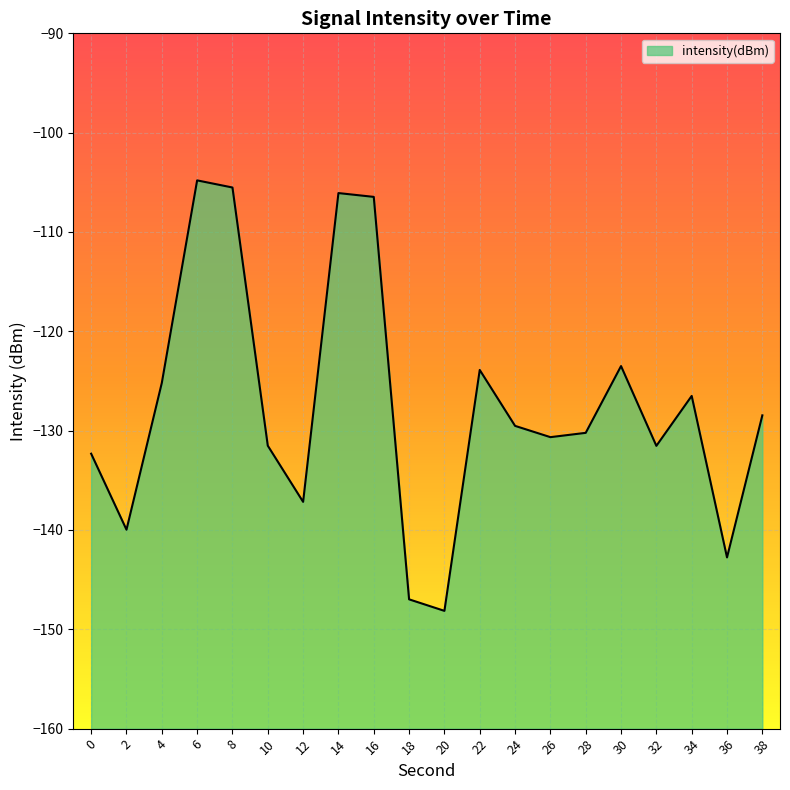

Where is the data nearest to the value -126?

34